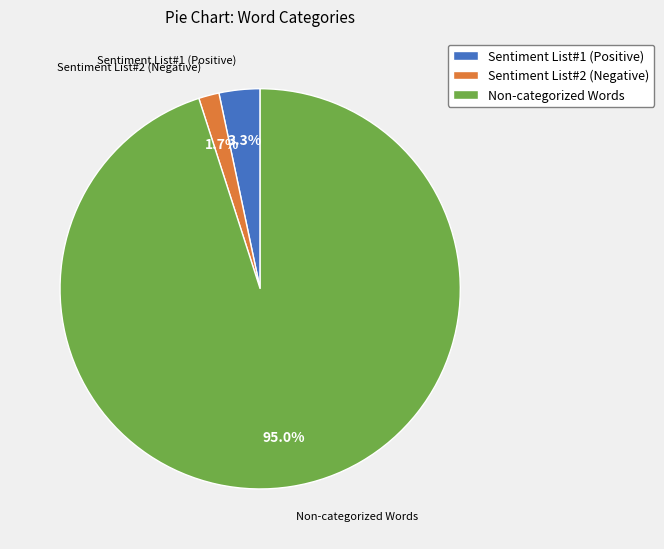

Rank the categories by value from lowest to highest.

Sentiment List#2 (Negative), Sentiment List#1 (Positive), Non-categorized Words